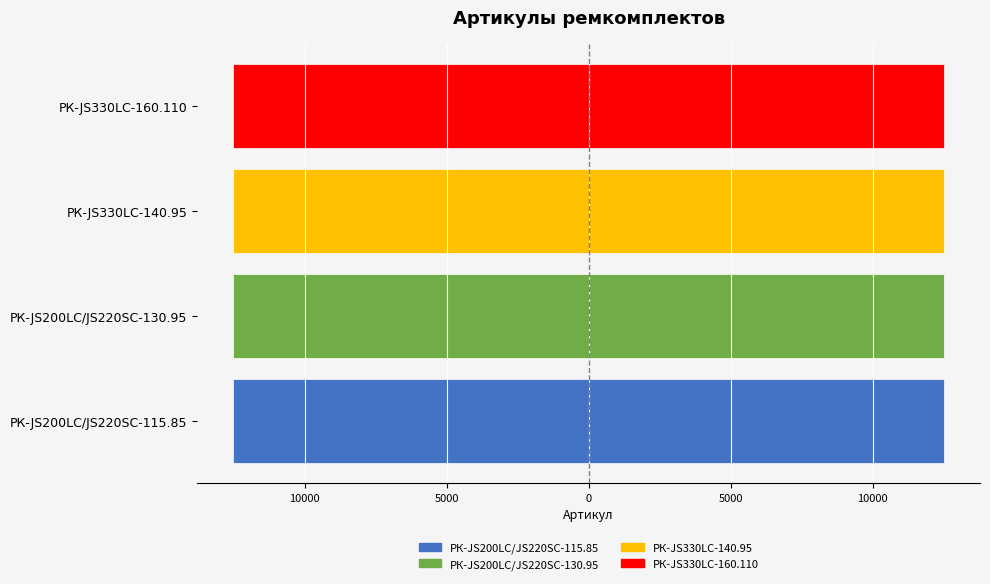

What is the smallest value displayed?

-12525